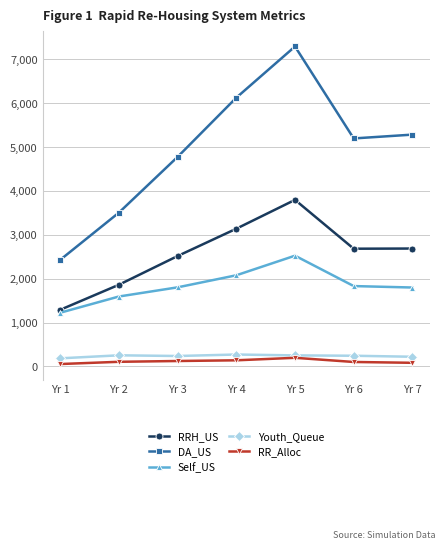

What is the minimum value for Youth_Queue?

183